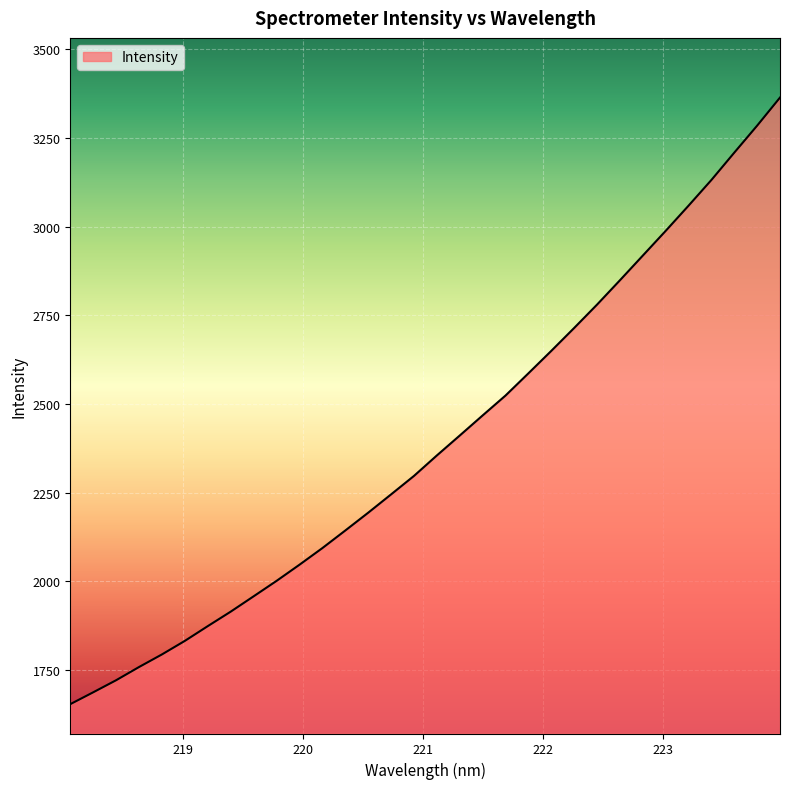

How many values exceed 2354?

16